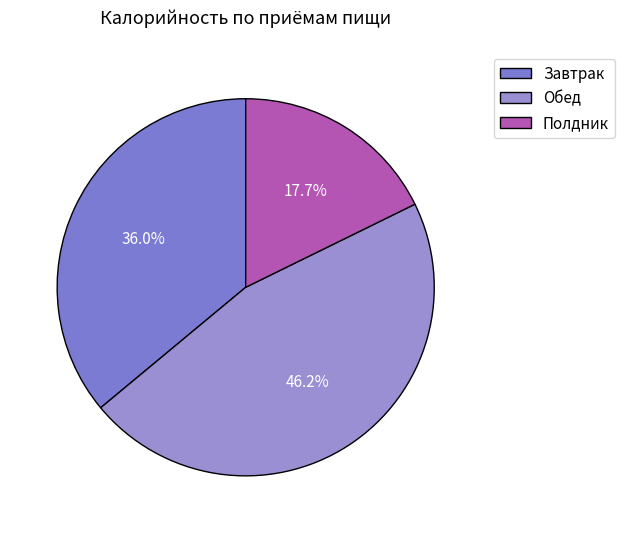

Is the sum of Завтрак and Полдник greater than half?

Yes